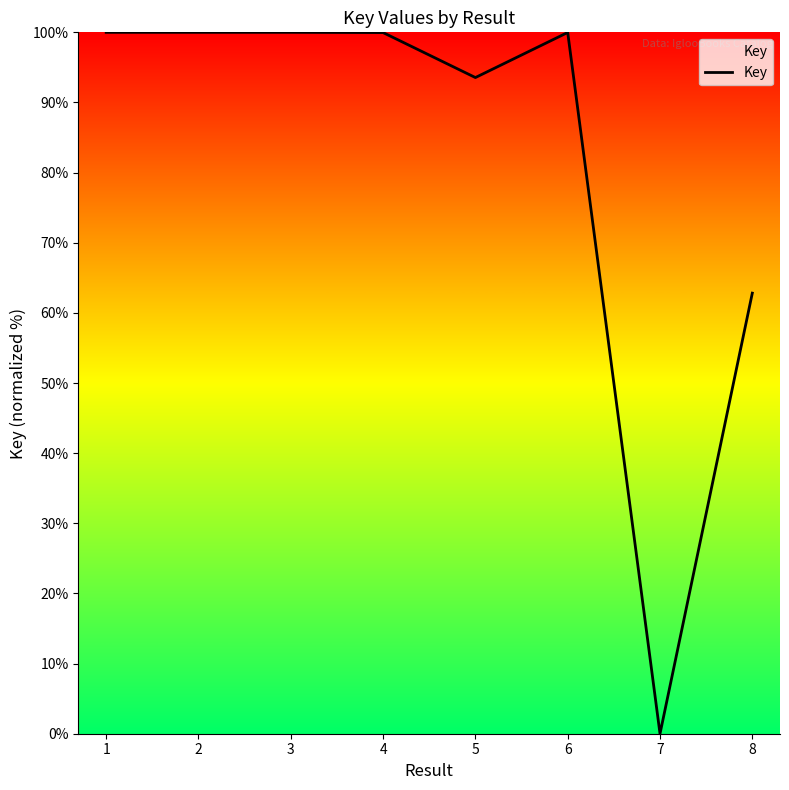

What is the change in value from 3 to 8?

-37.2